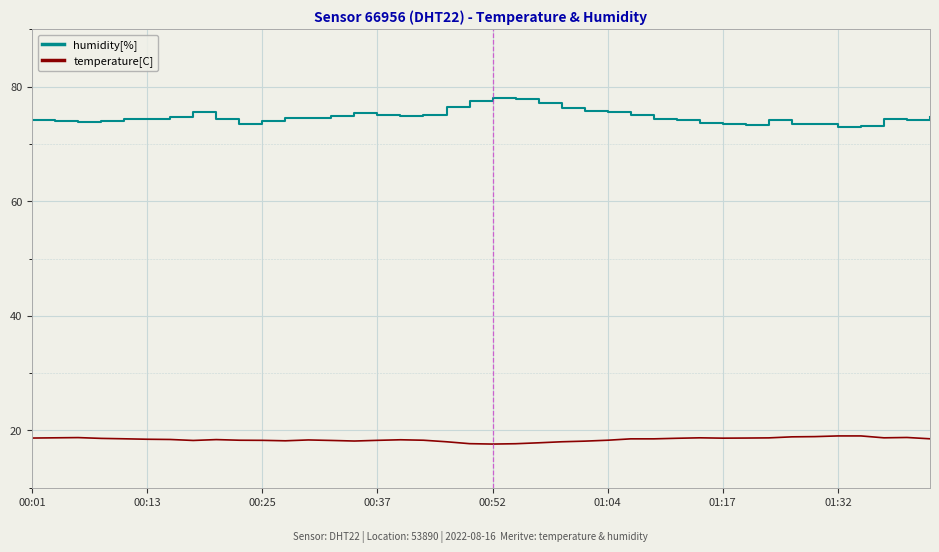

What is the smallest value displayed?

17.6